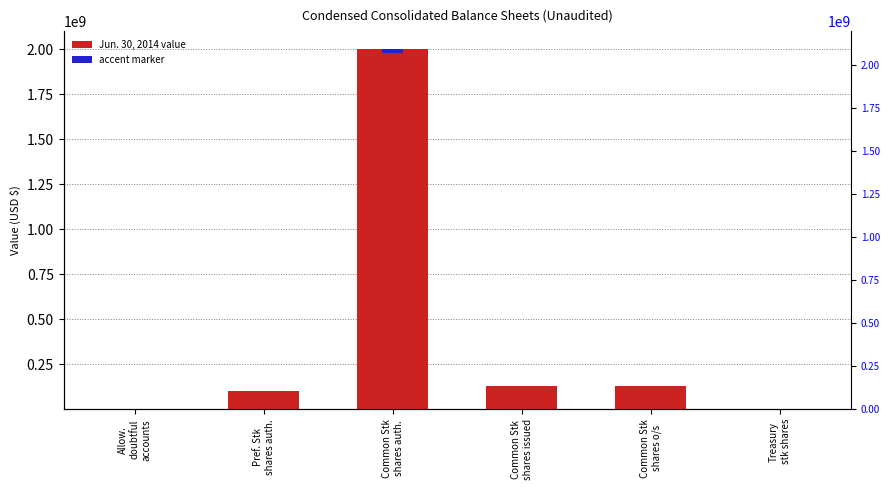

The value at Common Stk
shares auth. is 1221846926. True or false?

False